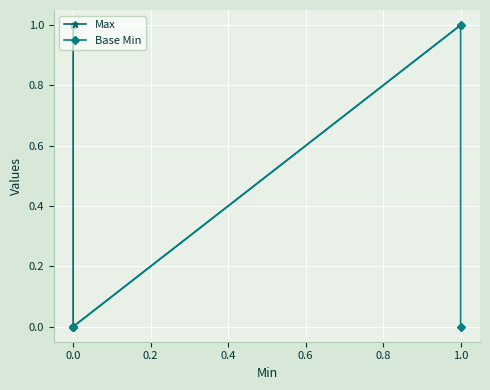

Reading left to right, extract all data points from this chart.

Max: 1	1	0	1	1
Base Min: 0	0	0	1	0